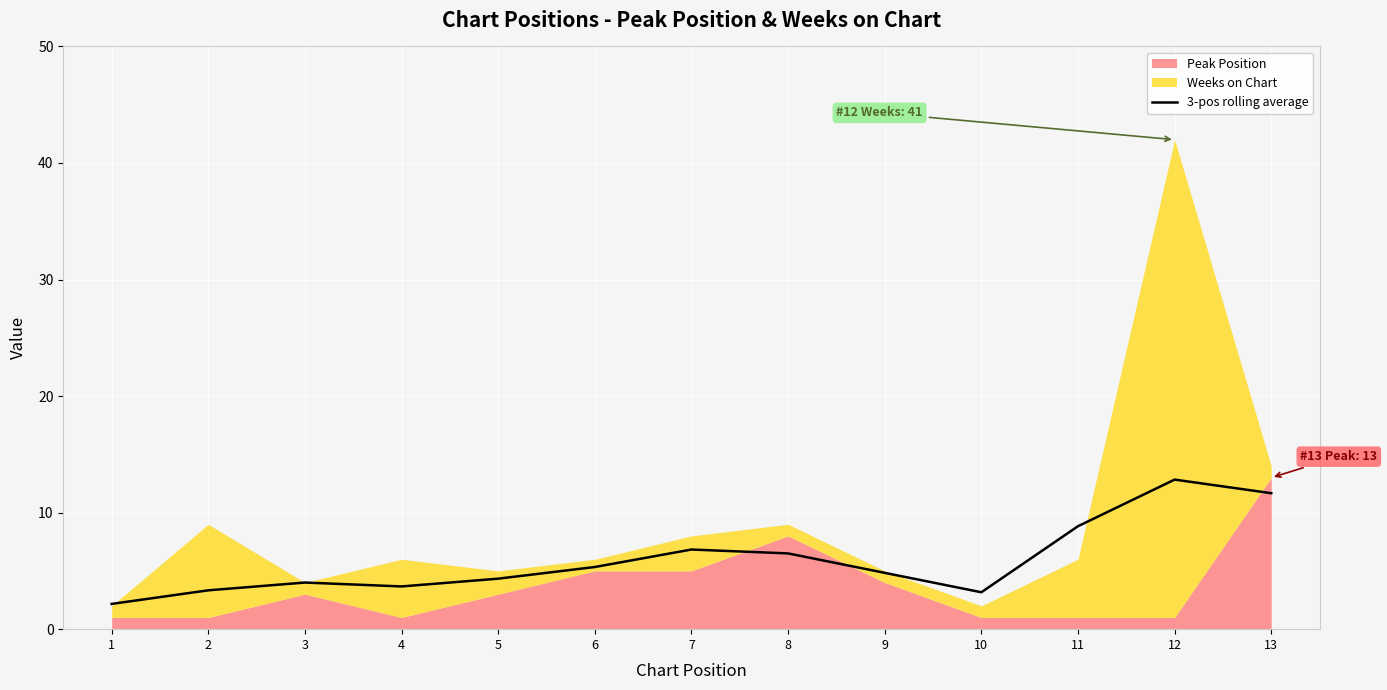

Is it true that 3-pos rolling average equals 15.6 at 13?

False